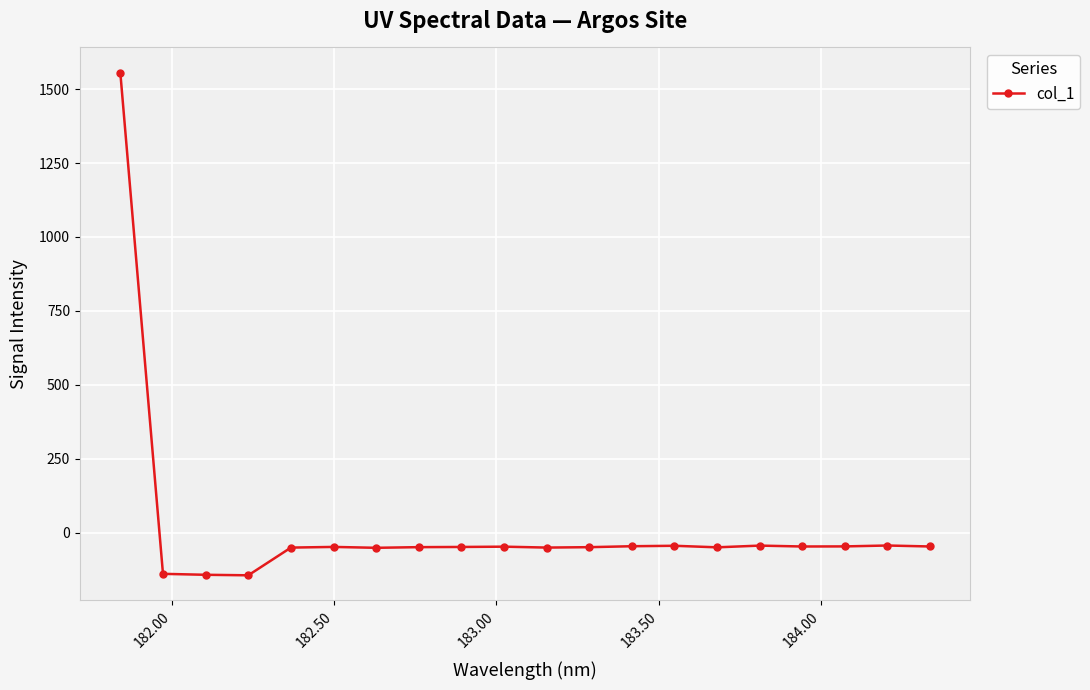

What is the smallest value displayed?

-144.3